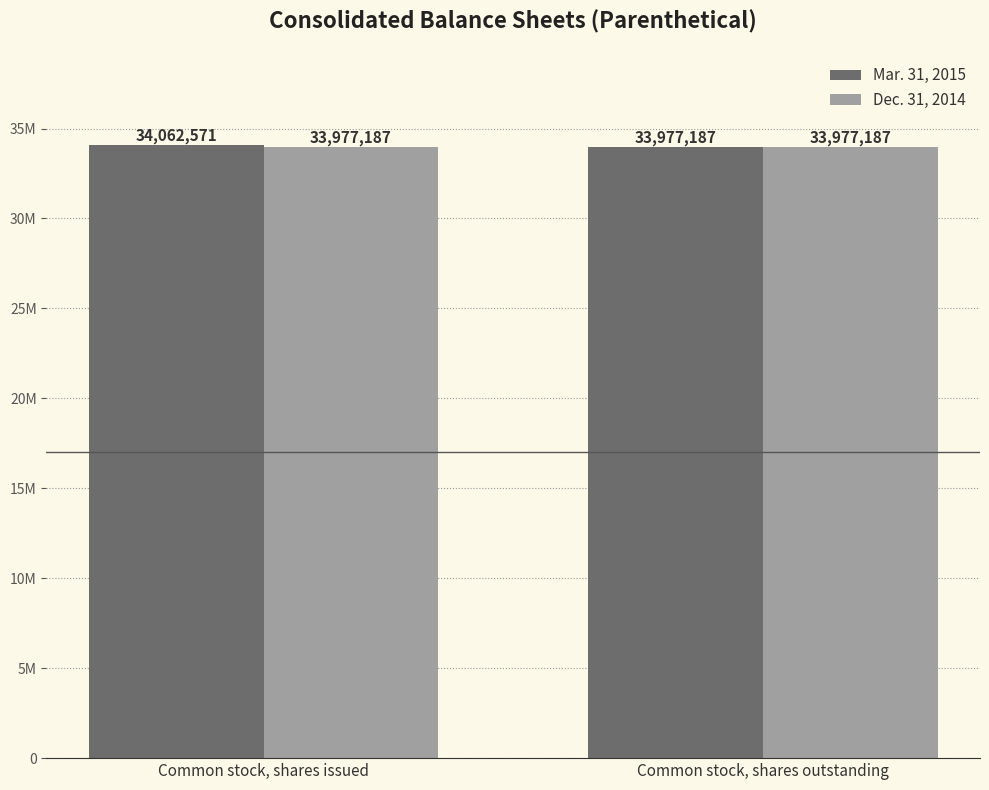

Which series has the largest total across all categories?

Mar. 31, 2015